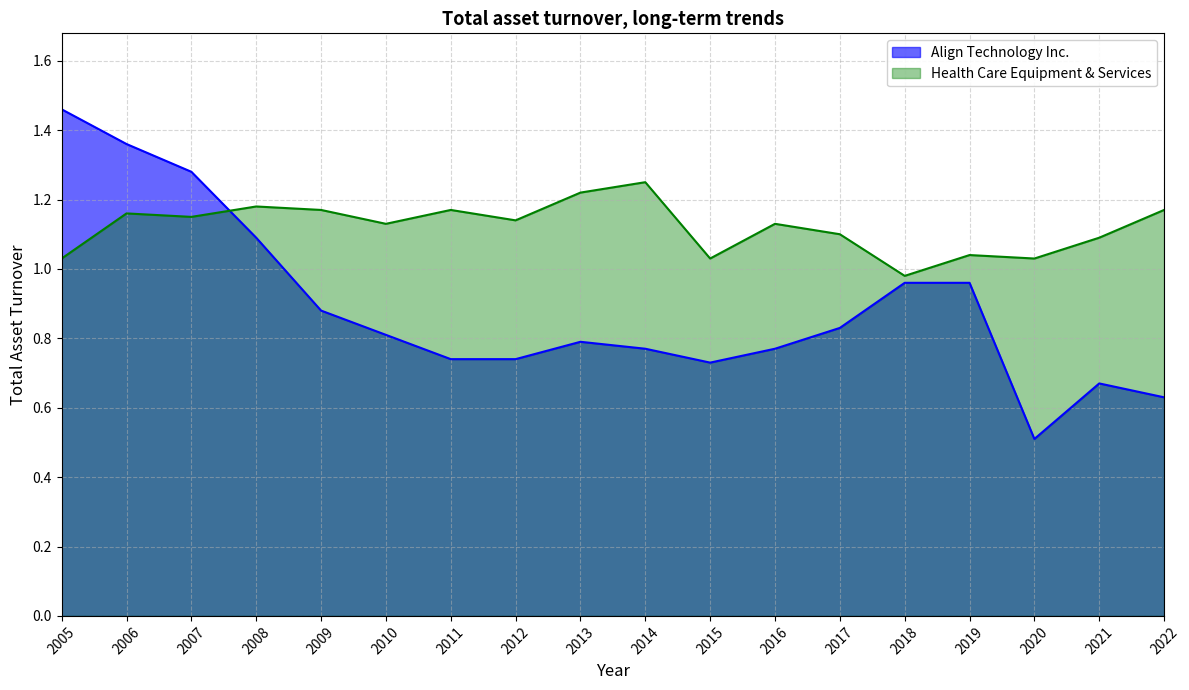

What is the sum of the Health Care Equipment & Services values at 2020 and 2022?

2.2